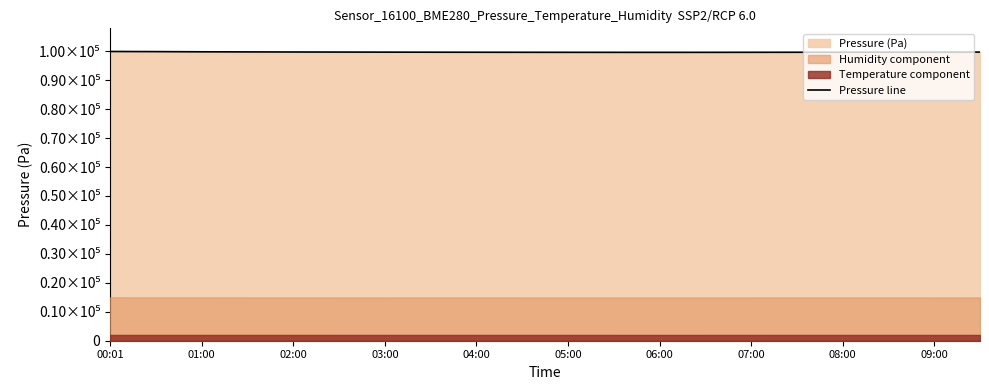

Count the number of categories in the chart.

20